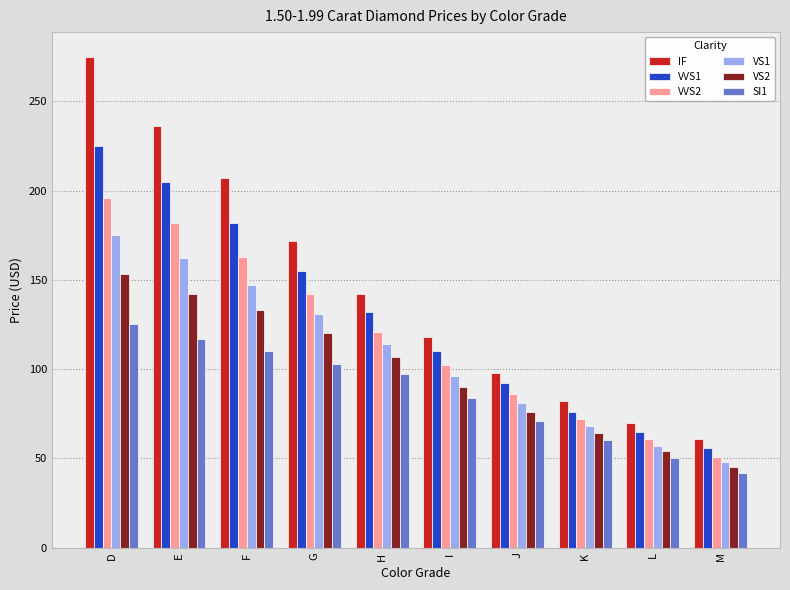

Where is VVS2 nearest to the value 123?

H